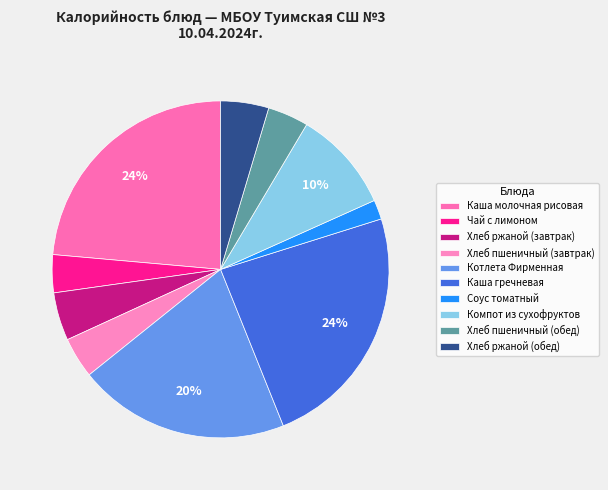

Count the number of slices in the pie.

10